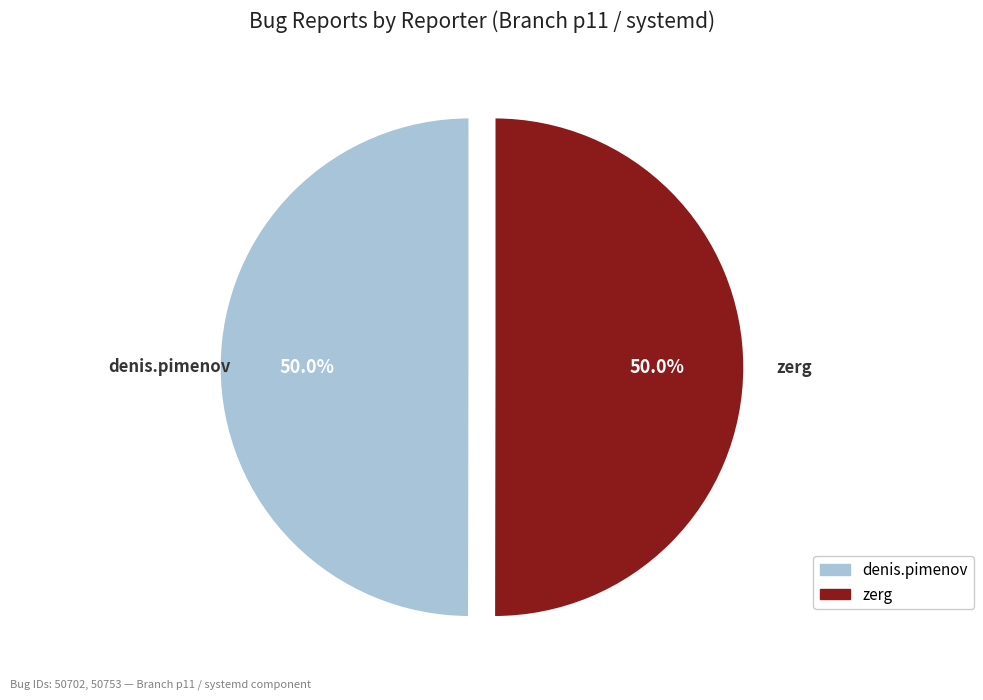

What percentage is the denis.pimenov slice, to the nearest percent?

50%